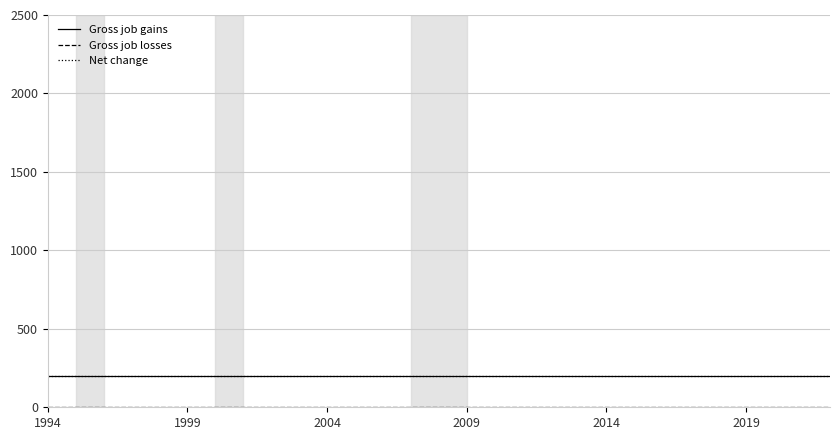

Which category has the highest value in the Gross job gains series?

1994